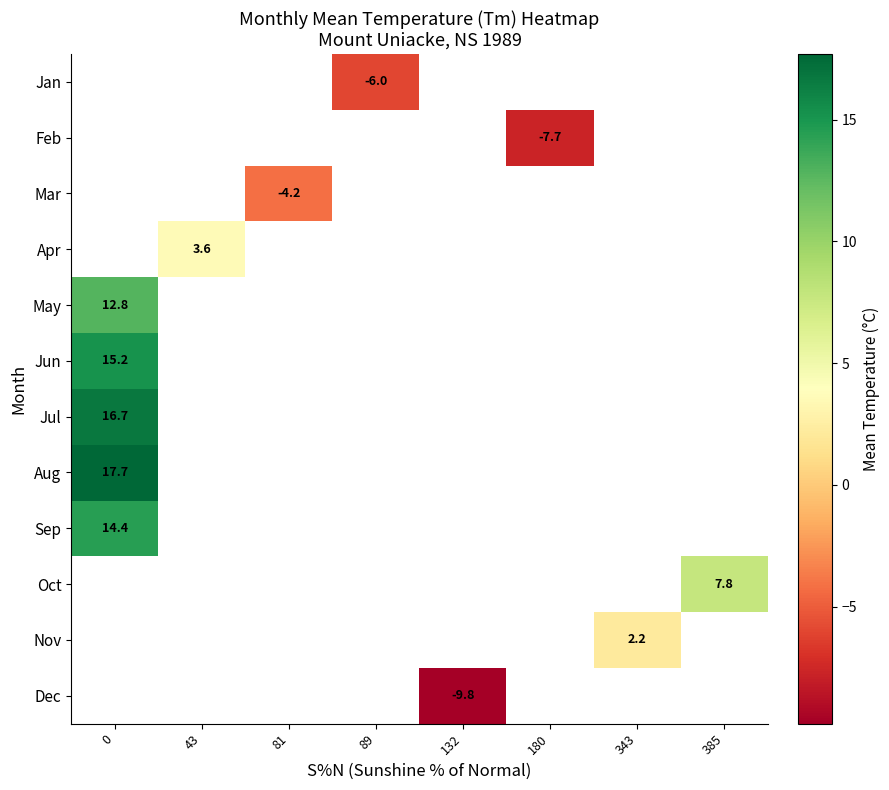

At which category does the chart reach its minimum across all series?

132